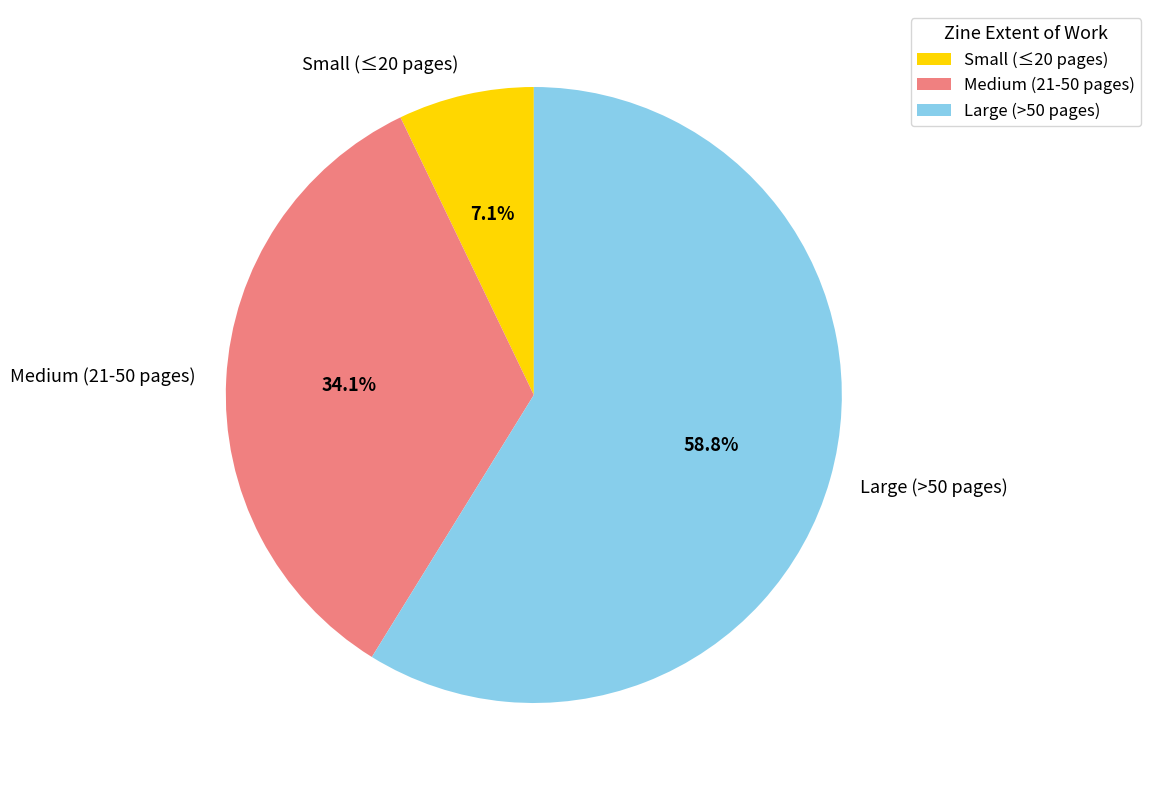

Is Large (>50 pages) the majority of the pie?

Yes